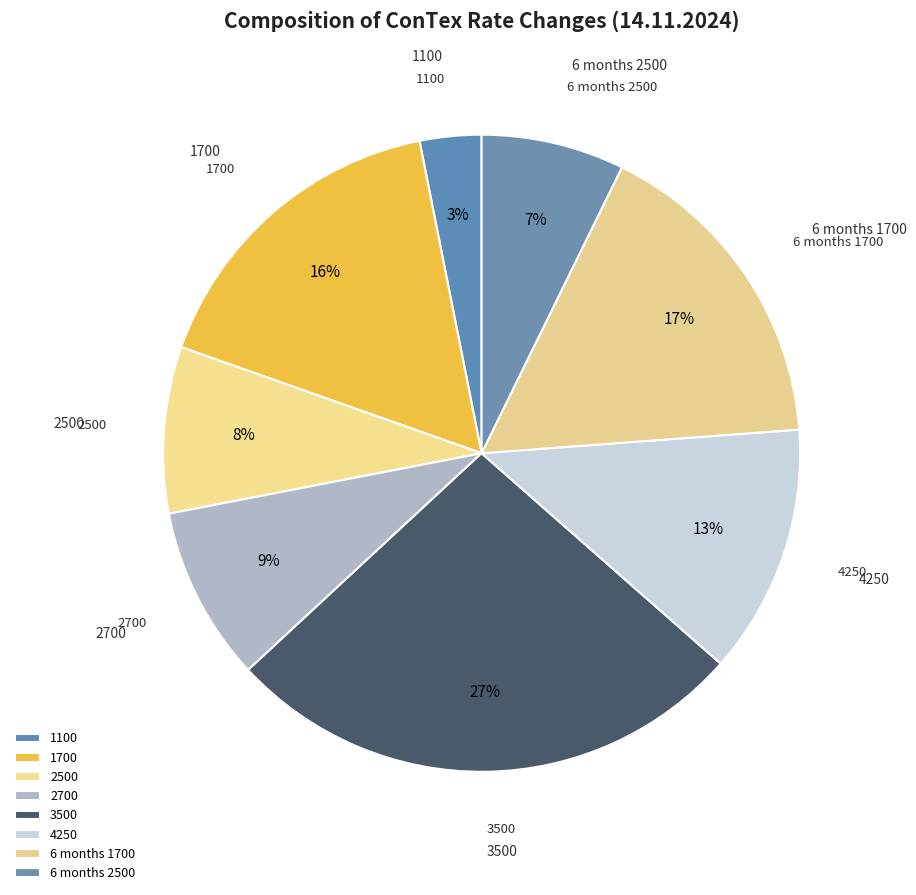

How many slices are in this pie chart?

8